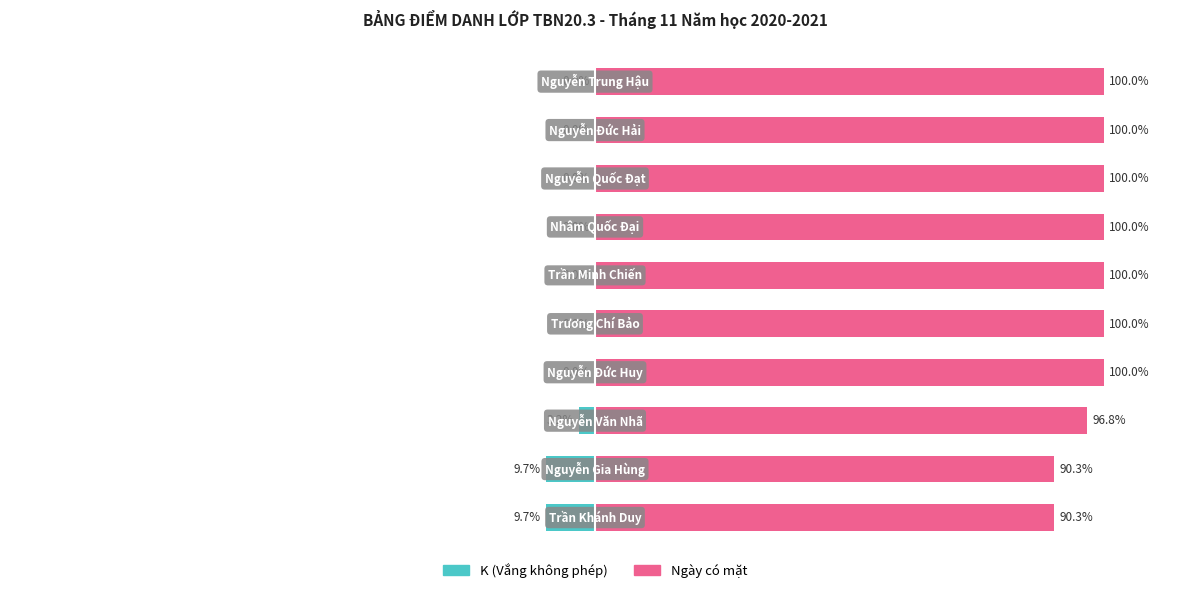

How many values in the K (Vắng không phép) series are below 0?

3